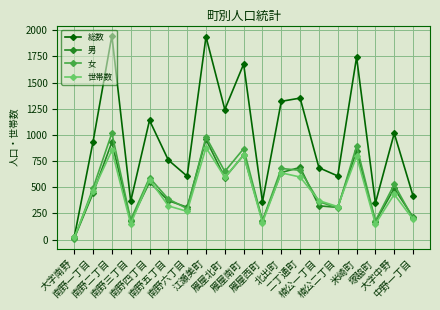

In 女, how many points are lower than both neighbors (excluding endpoints)?

6